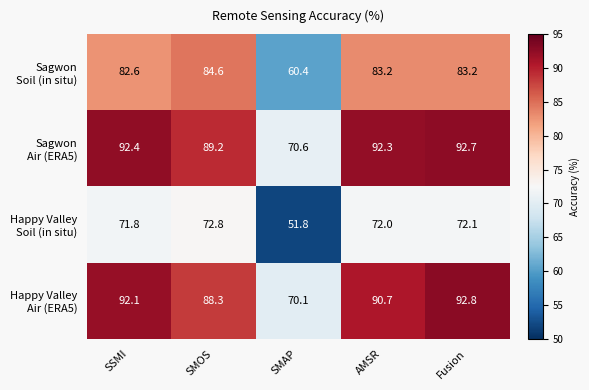

What is the spread (max minus min) of values at SMAP?

18.8